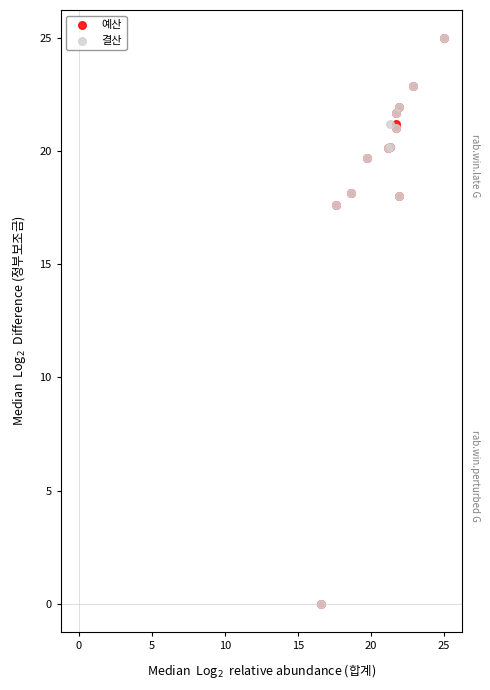

What are all the series names shown in the legend?

예산, 결산